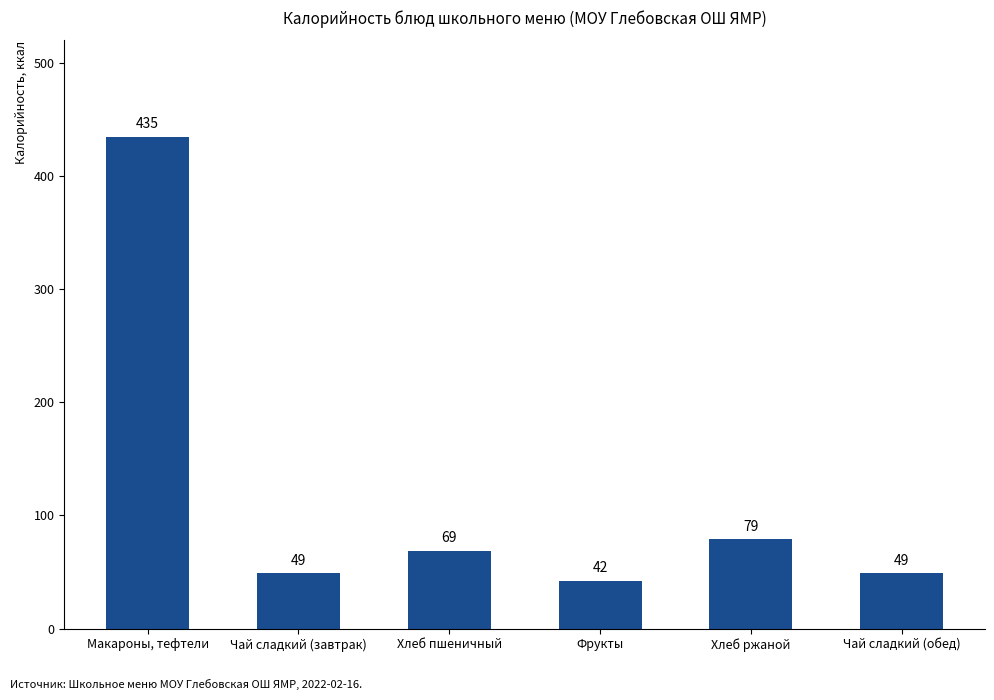

Does the chart contain stacked bars?

No